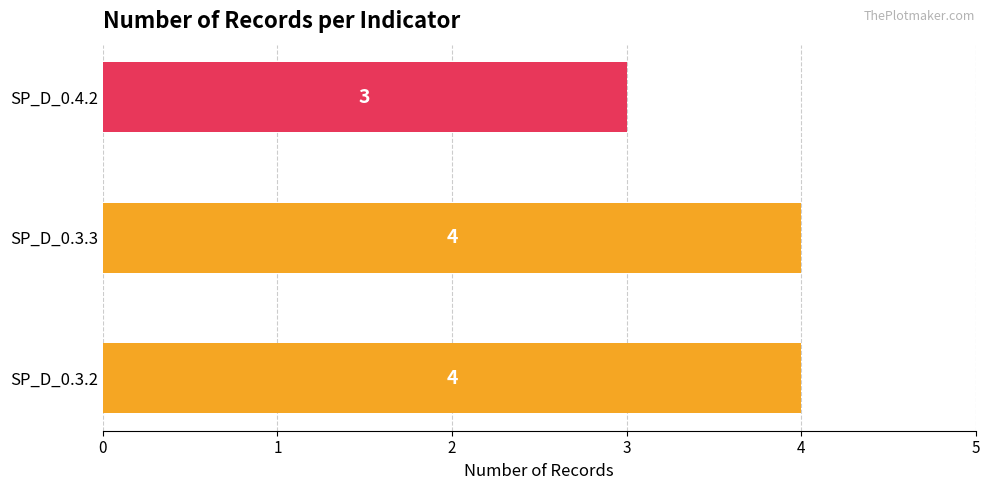

Approximately how many times larger is the value at SP_D_0.3.3 compared to SP_D_0.4.2?

1.3